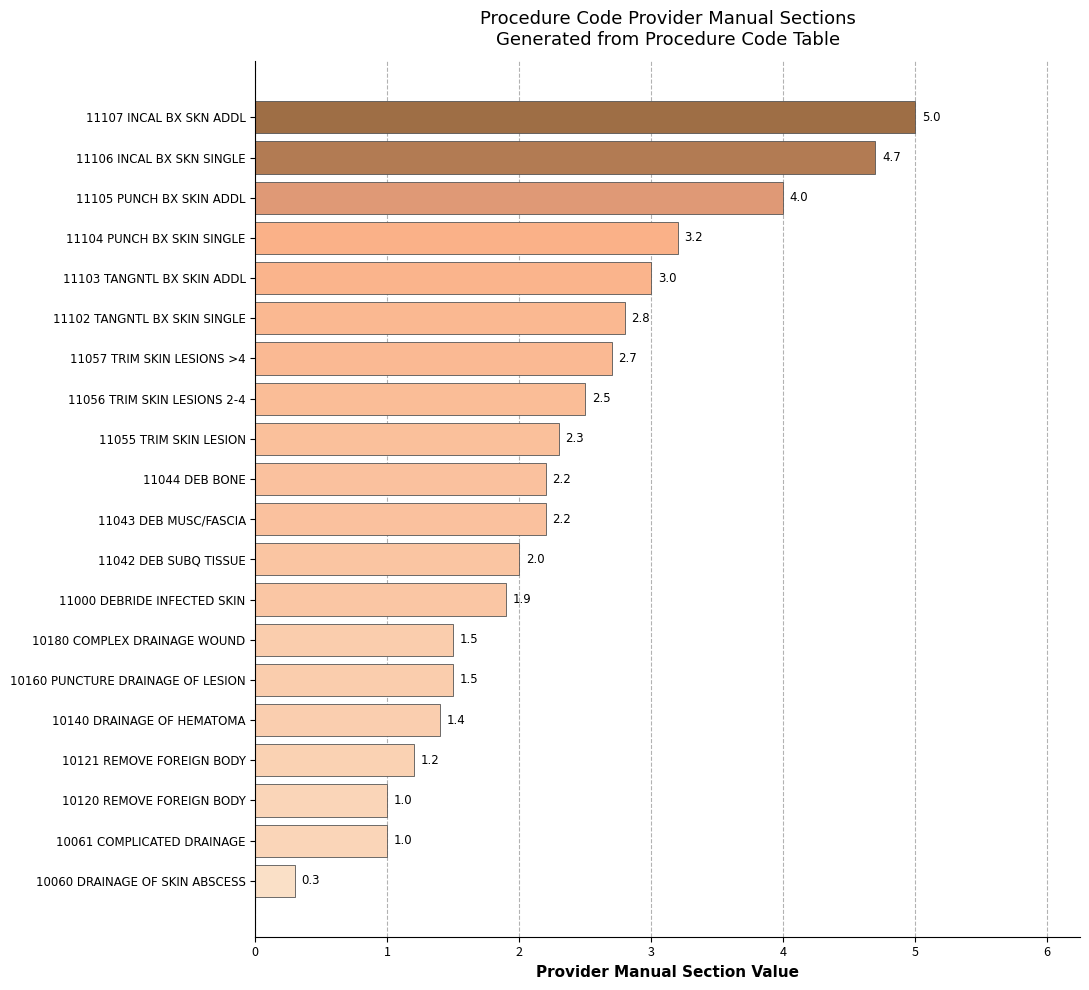

How many series are shown in this chart?

1